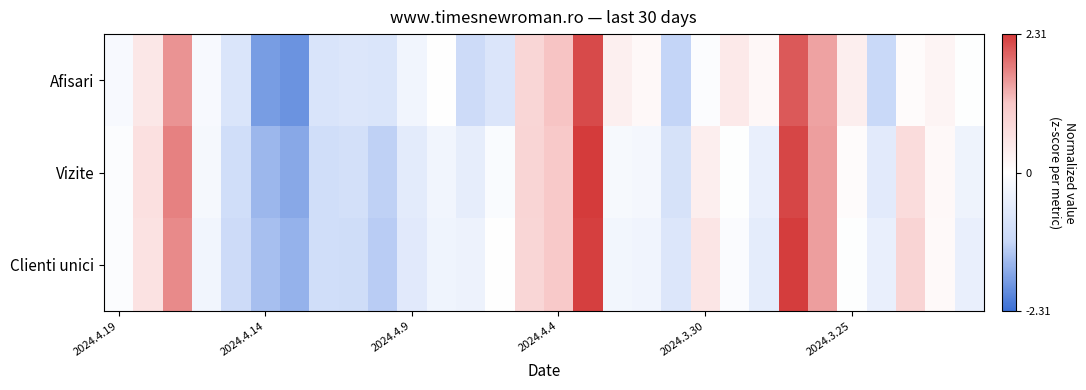

How many series are shown in this chart?

3